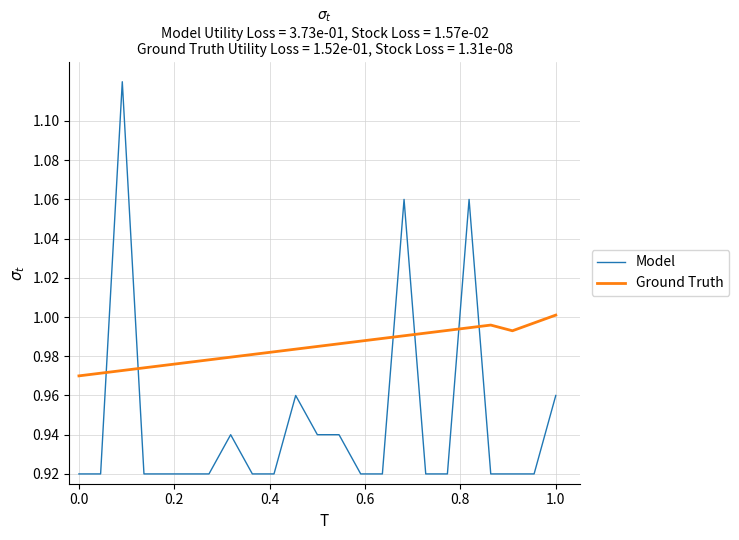

Which series has the widest spread of values?

Model